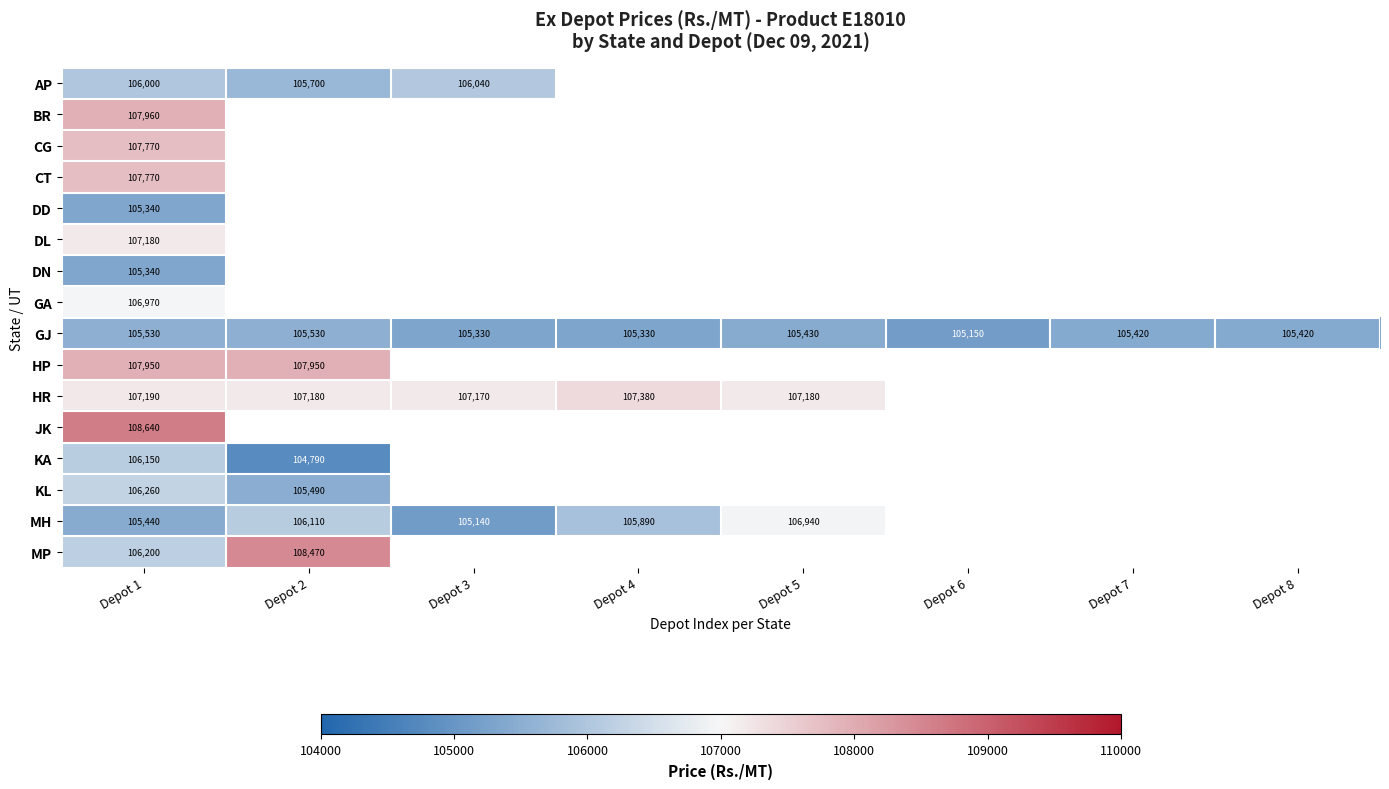

How many data points does each series have?

8